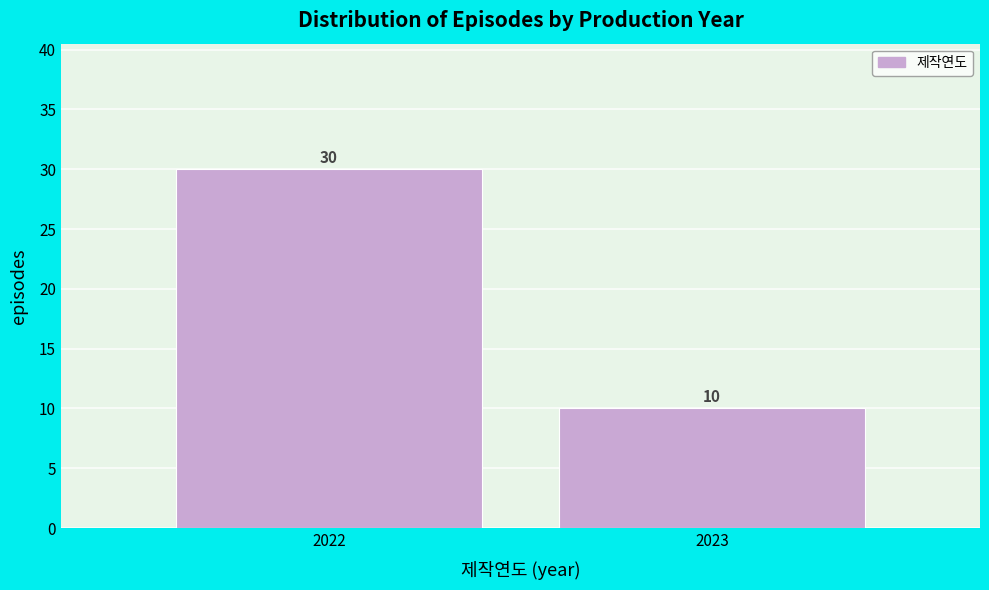

Reading right to left, extract all data points from this chart.

10	30